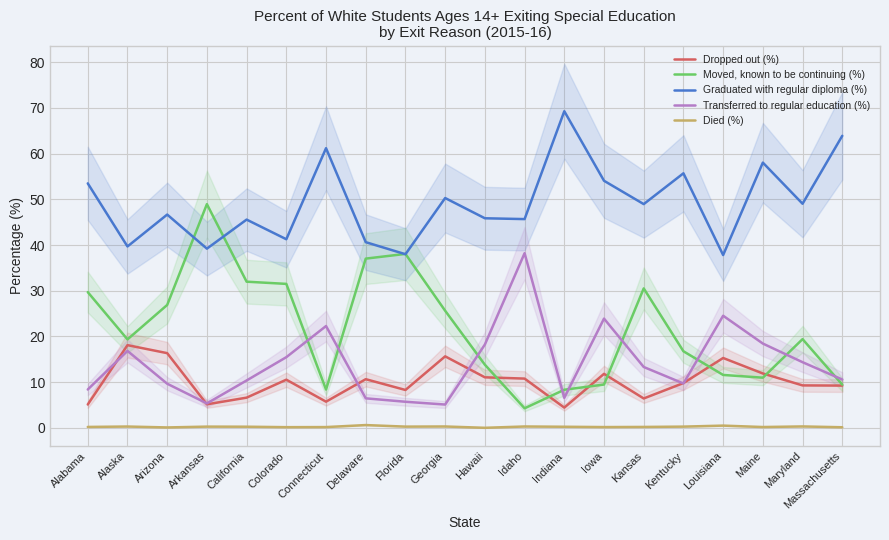

At which category does the chart reach its minimum across all series?

Hawaii